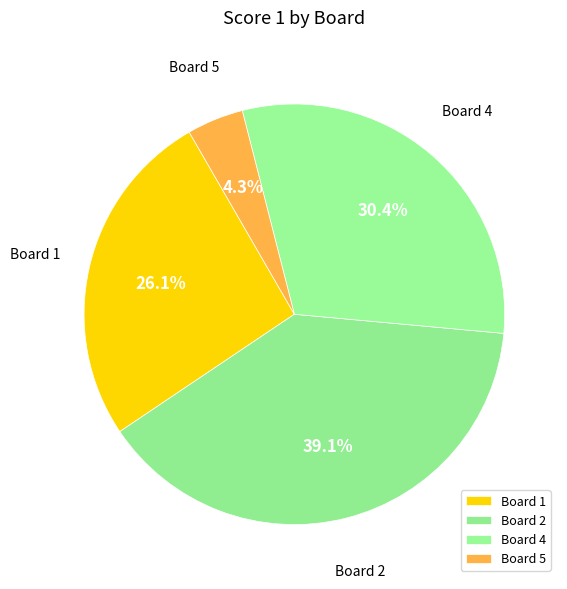

Rank the categories by value from lowest to highest.

Board 5, Board 1, Board 4, Board 2